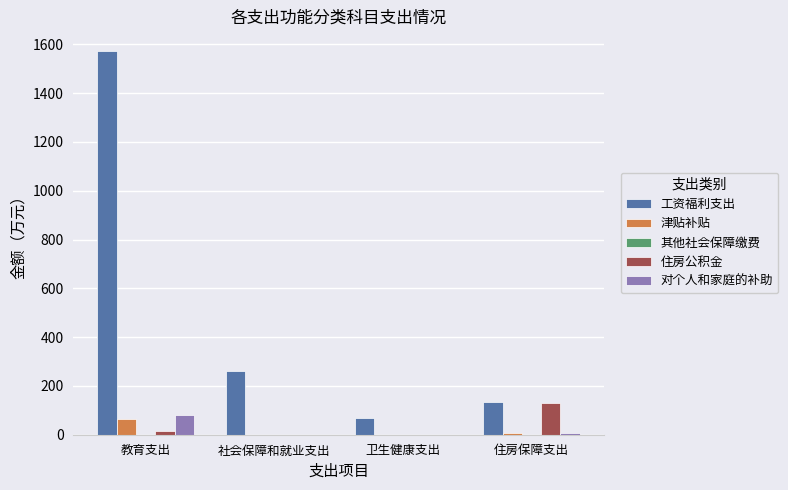

How many values in the 工资福利支出 series exceed 261?

2